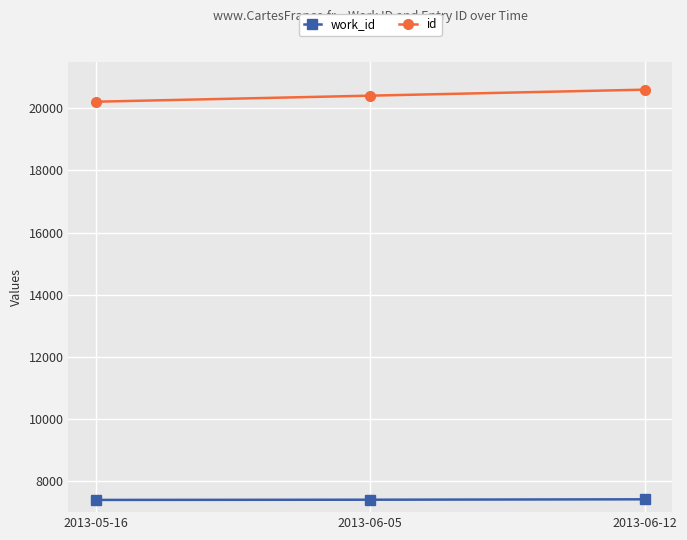

What are all the series names shown in the legend?

work_id, id